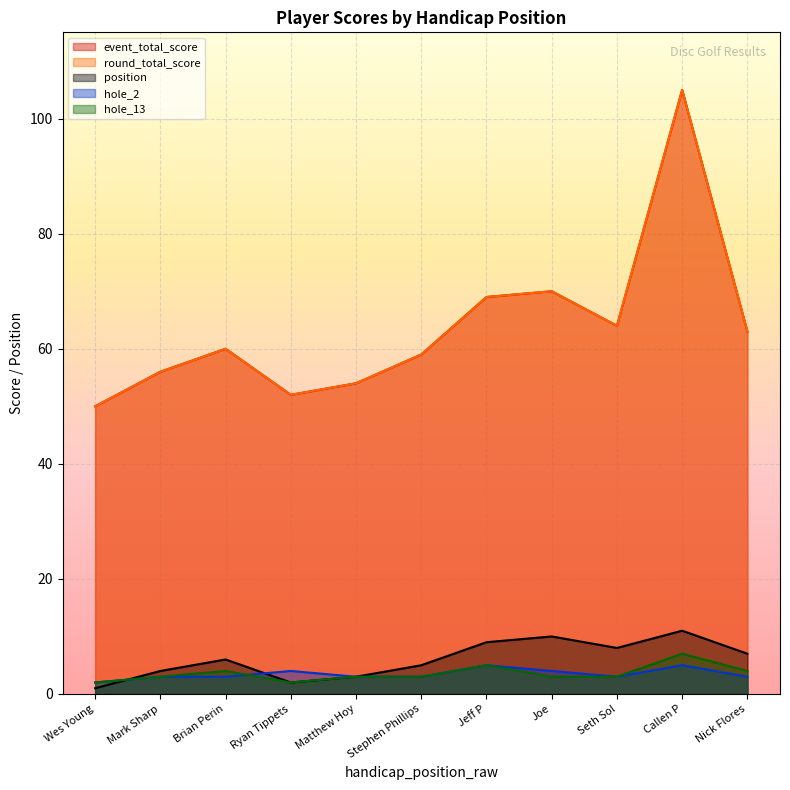

List the series in order of their peak value, highest first.

event_total_score, round_total_score, position, hole_13, hole_2